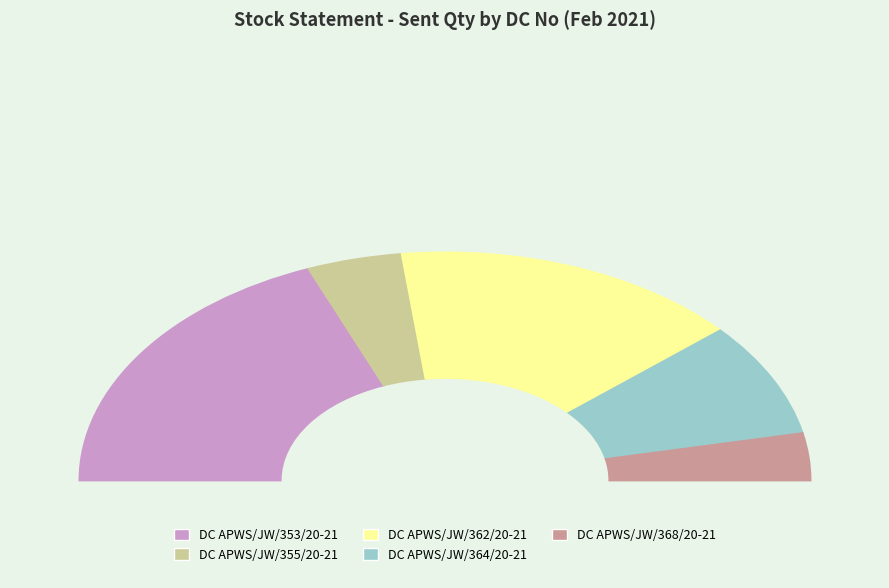

Does any single category account for the majority?

No